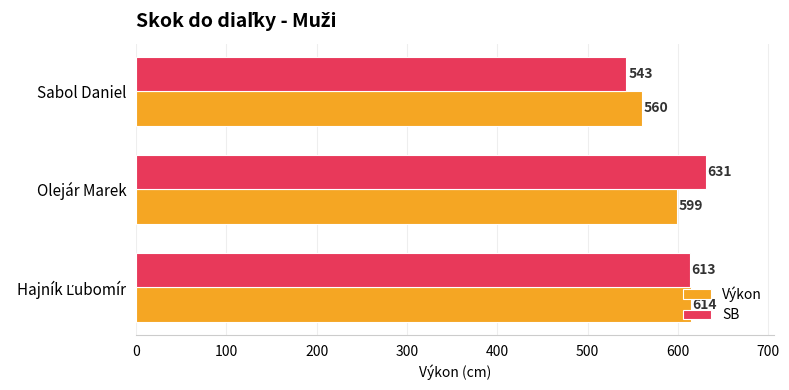

Which label corresponds to the smallest value in the chart?

Sabol Daniel